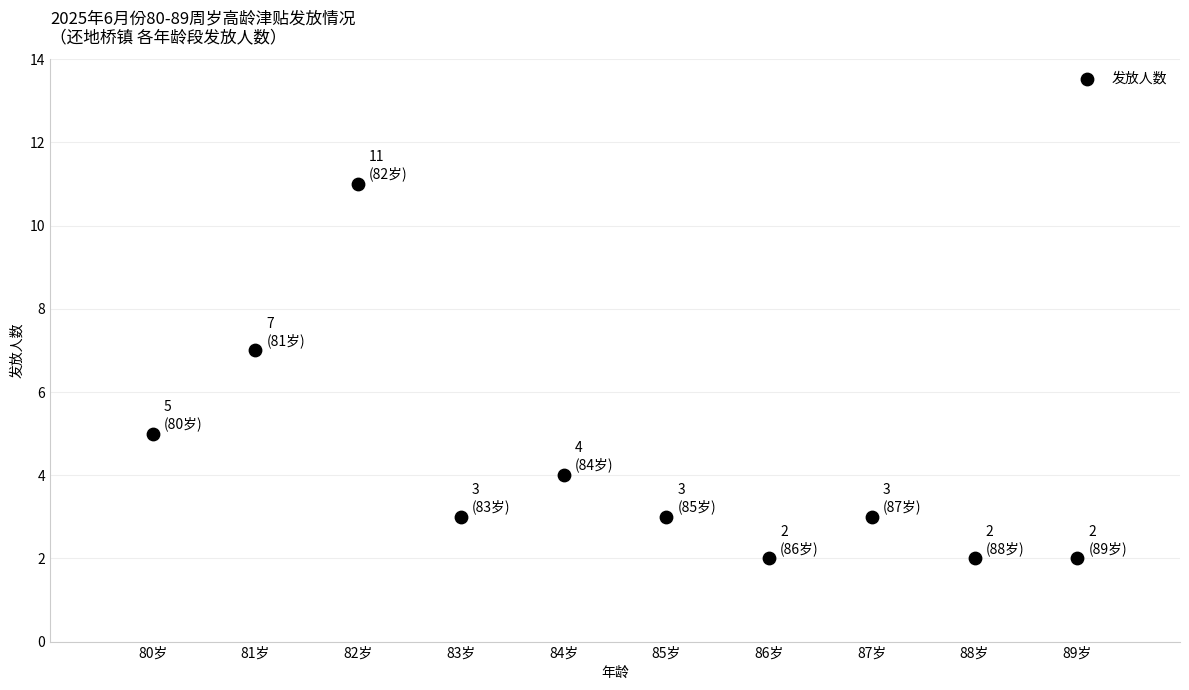

What is the range of X values (max minus min)?

9